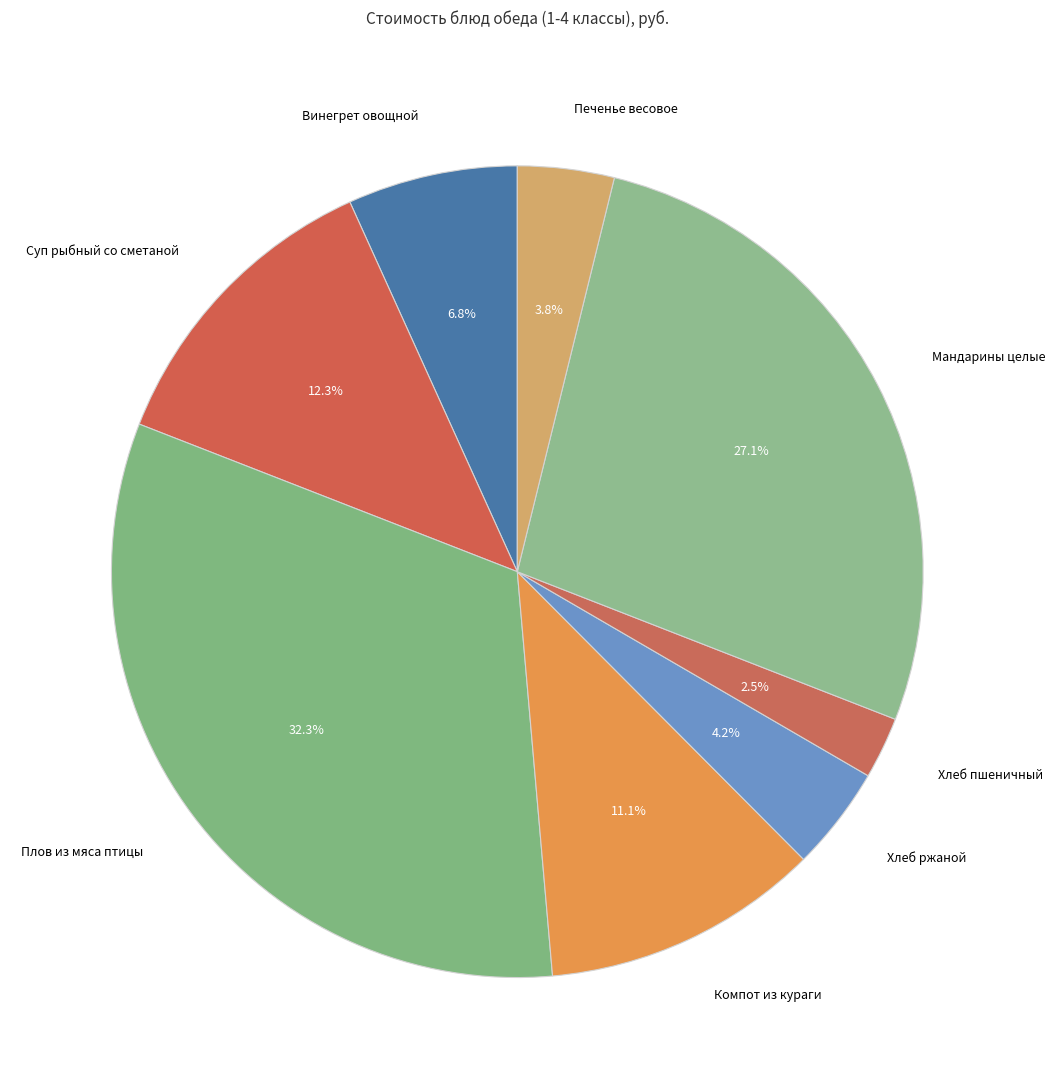

How many slices are in this pie chart?

8